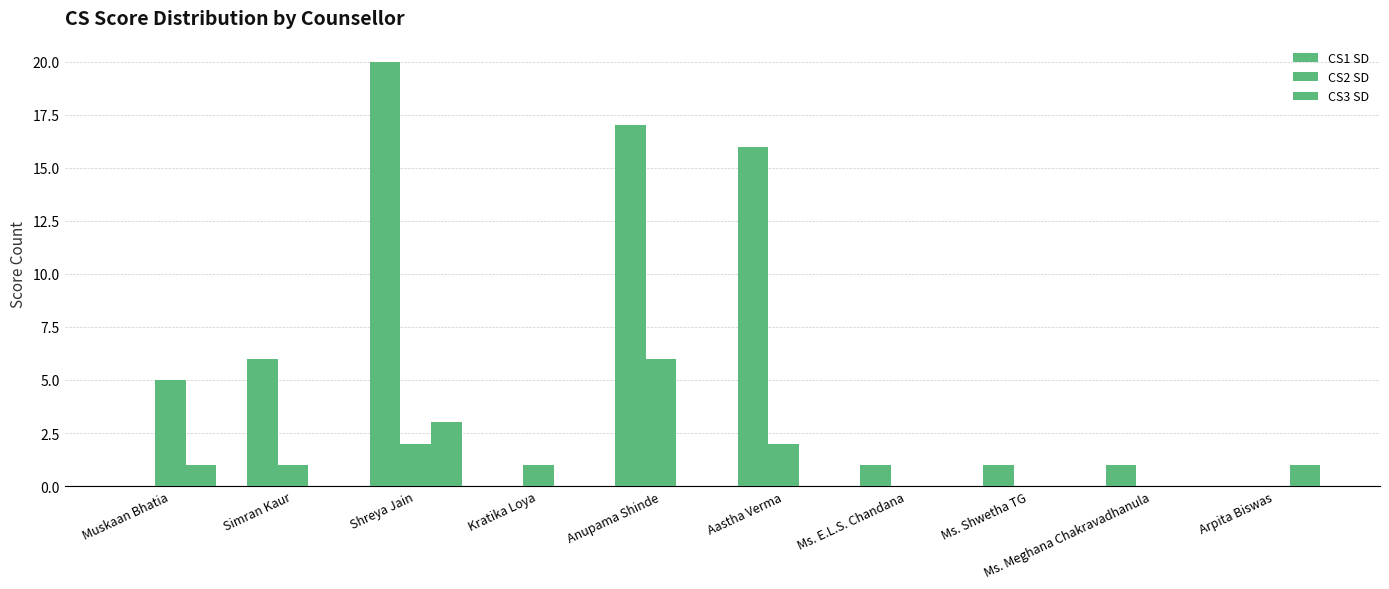

Does the chart contain stacked bars?

No